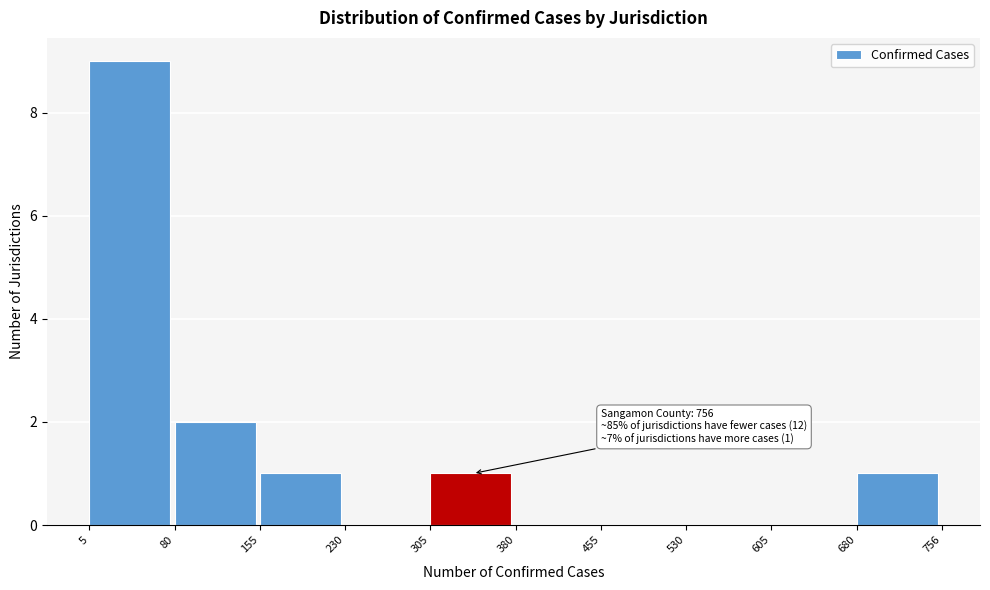

Which range on the x-axis has the tallest bar?

5 to 80